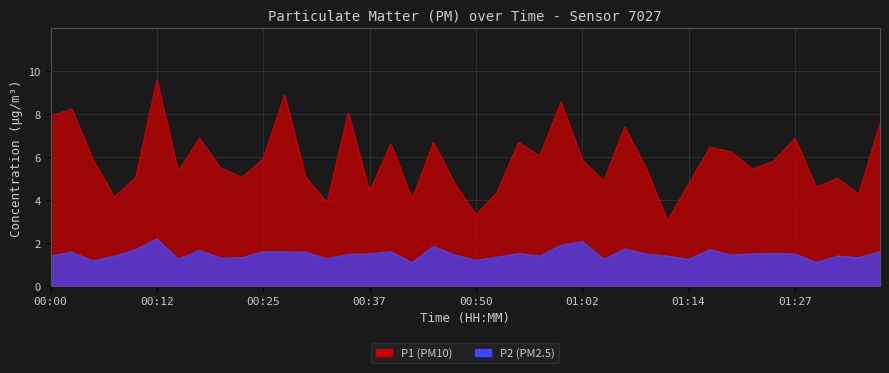

At which label is P1 closest to 6?

00:25